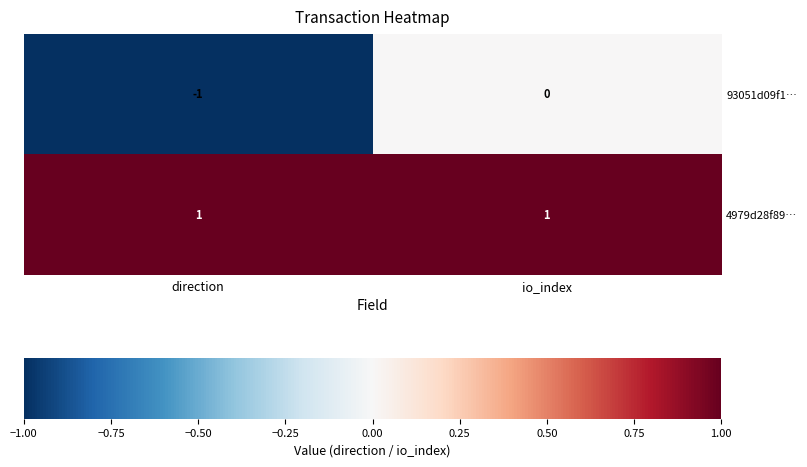

At which label is 93051d09f1… closest to 0?

io_index